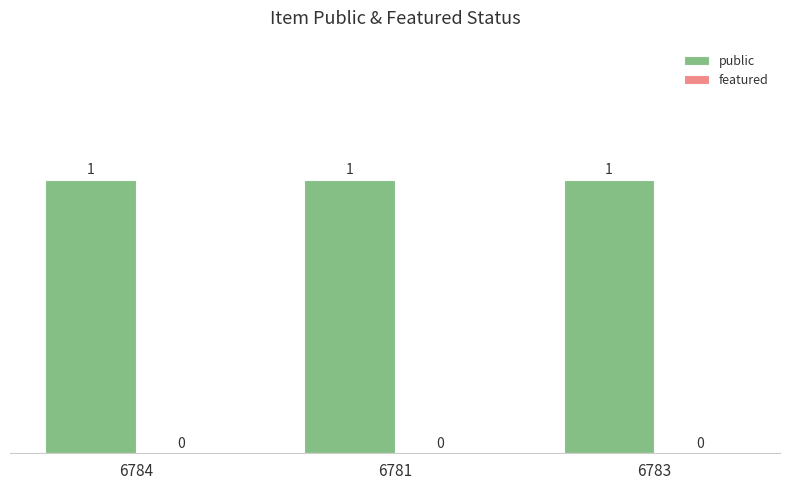

Which series has the largest total across all categories?

public